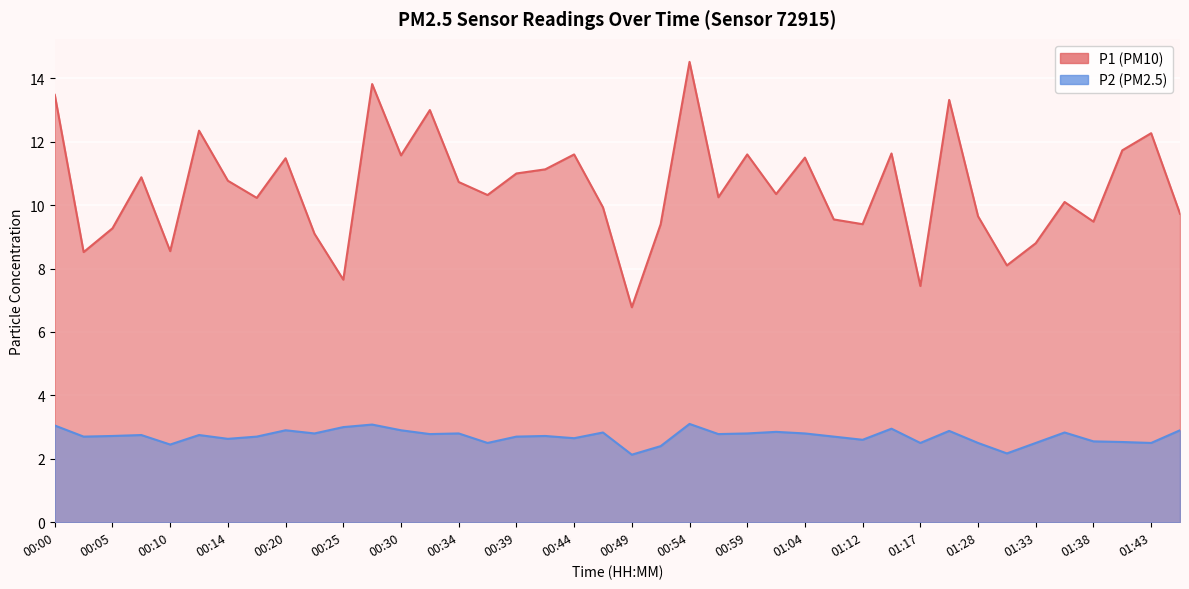

At which category is the sum across all series the highest?

00:54